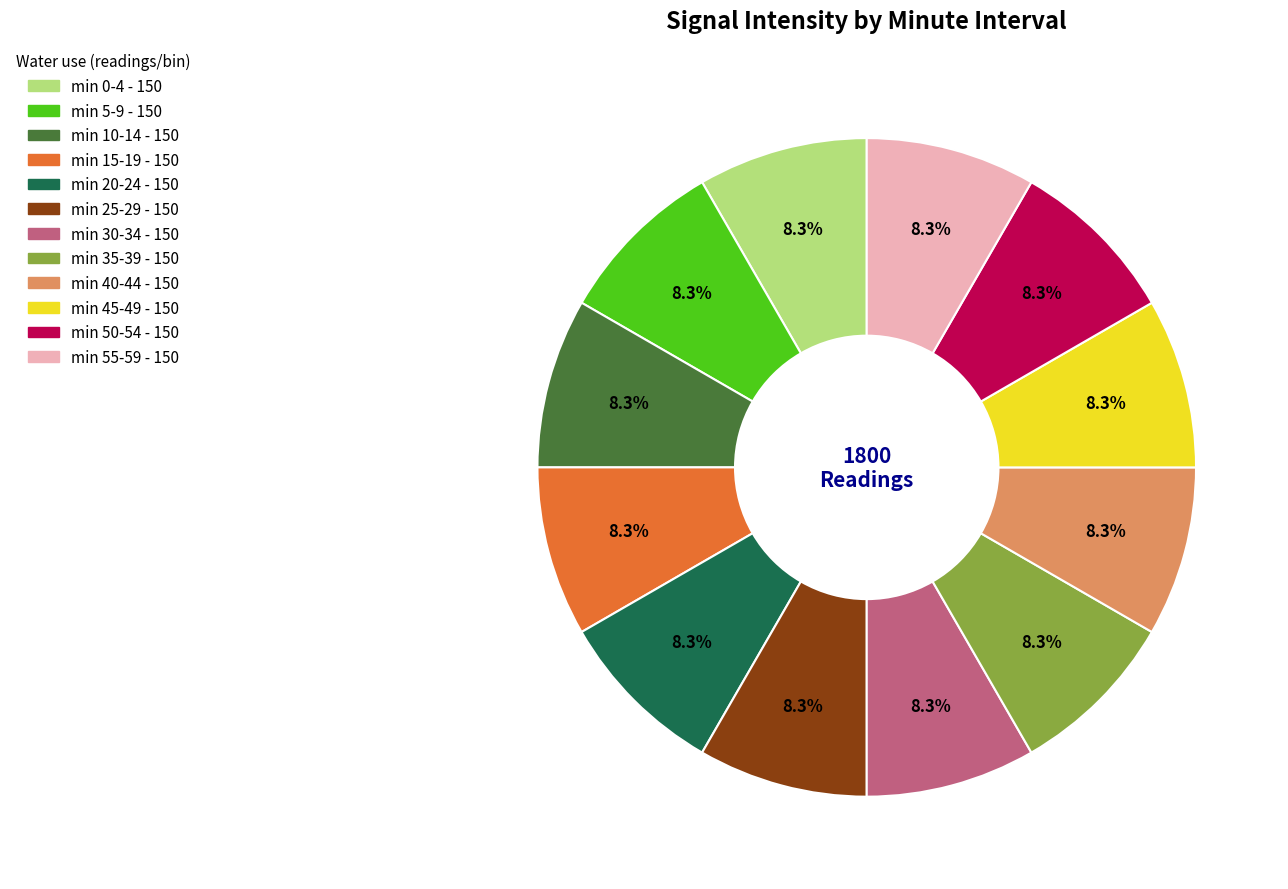

Is there any slice that represents more than half of the pie?

No